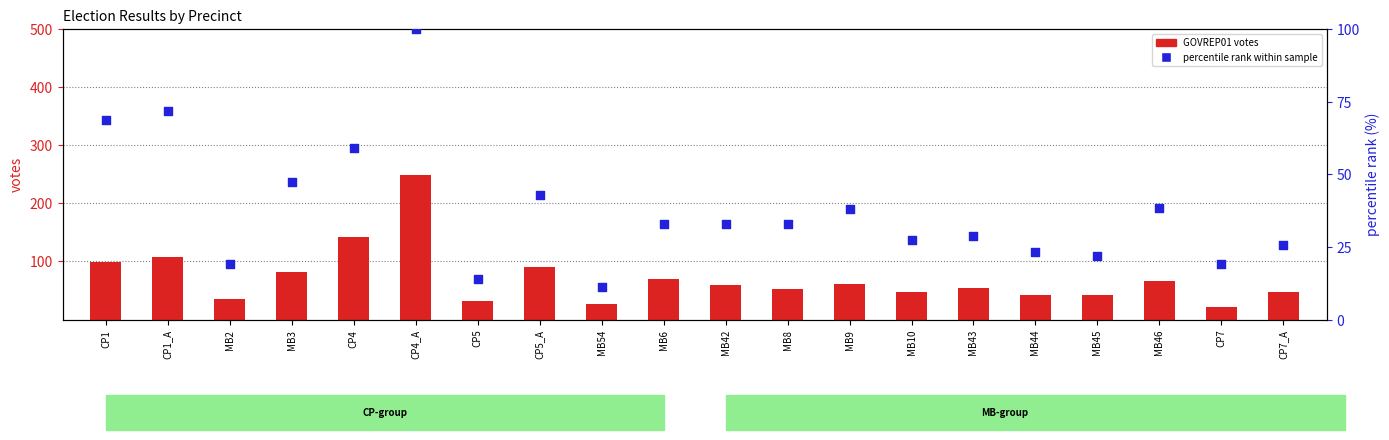

Which series has the largest Y range (max minus min)?

GOVREP01 votes